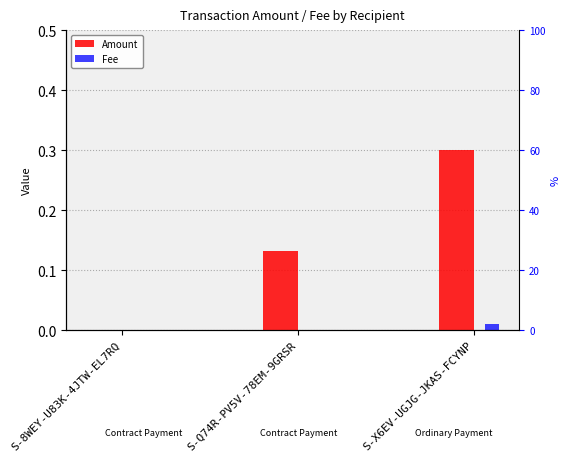

What is the value of the Amount bar at the 2nd from the left?

0.1